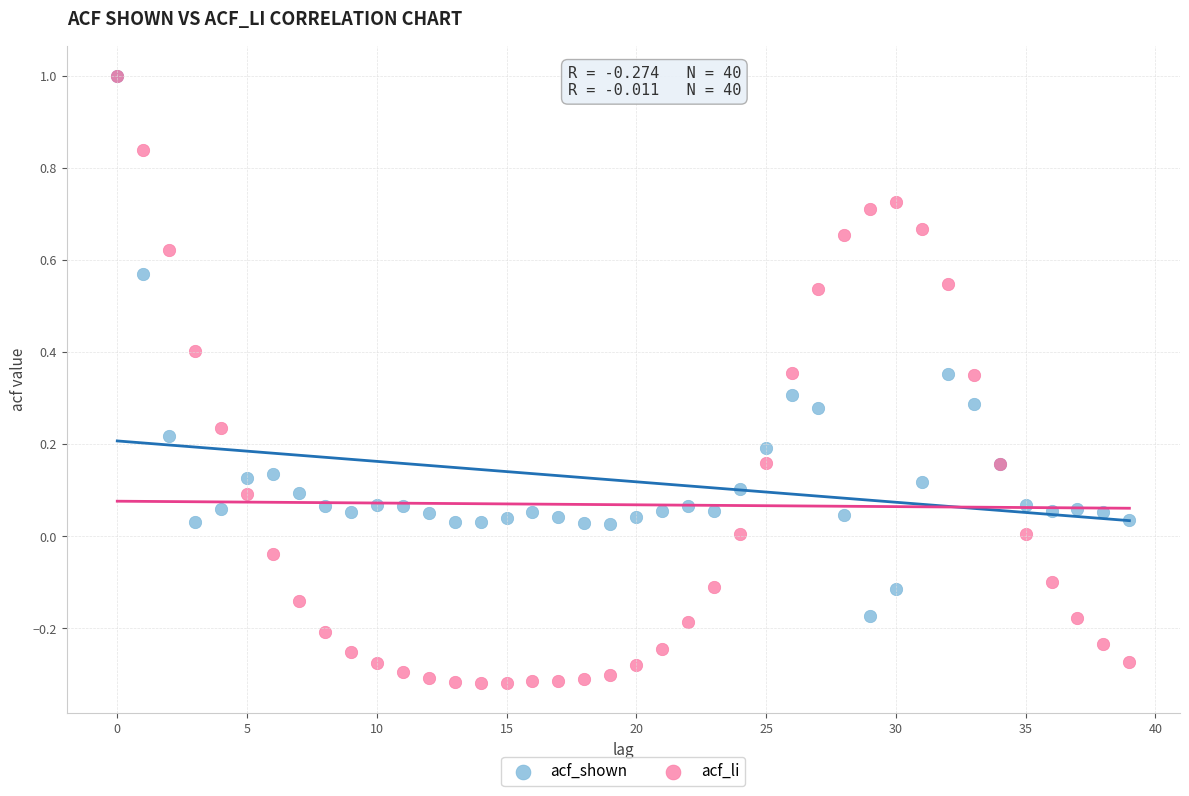

Which series has the largest Y range (max minus min)?

acf_li